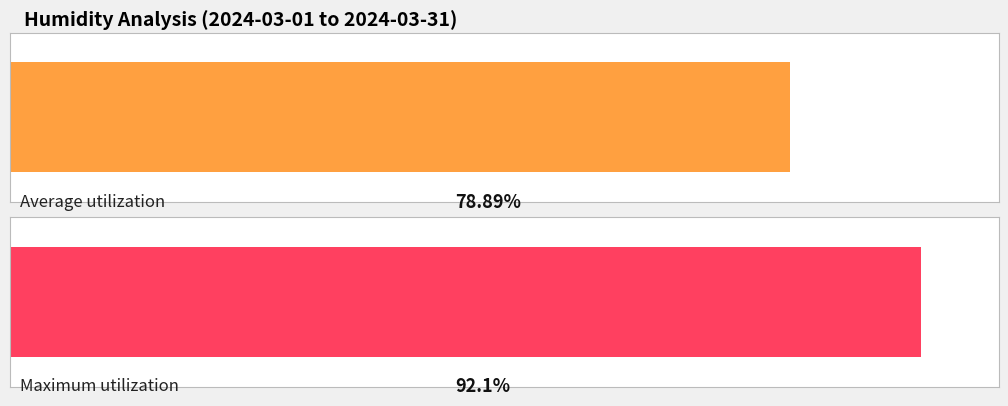

Is it true that Maximum utilization equals 21.7 at 03:00?

False